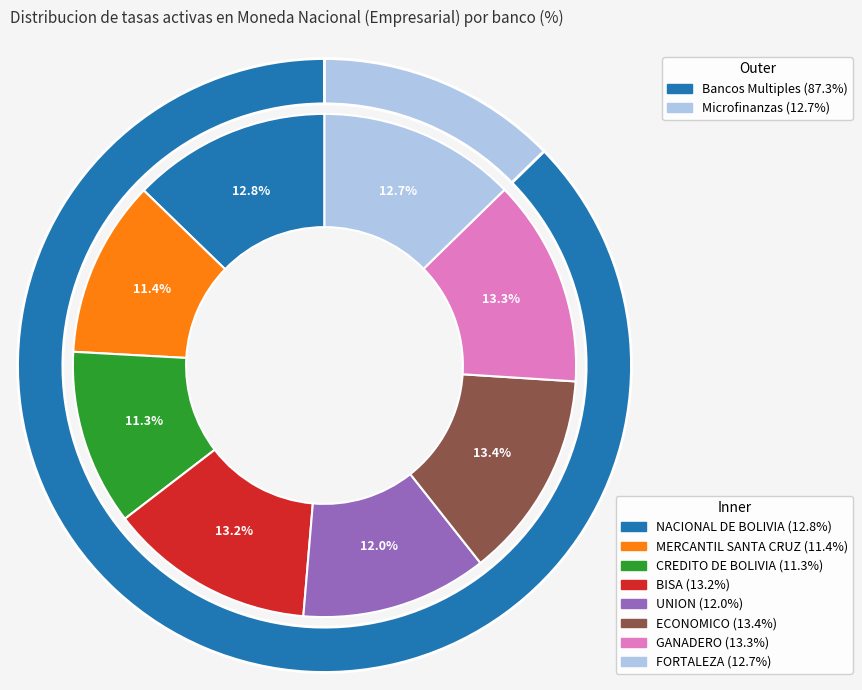

Which has a higher value, GANADERO or CREDITO DE BOLIVIA?

GANADERO